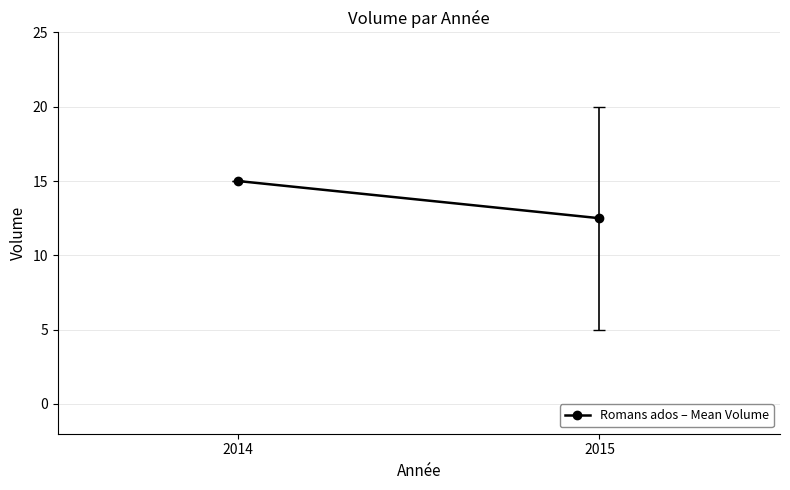

List the labels in order of value, smallest first.

2015, 2014